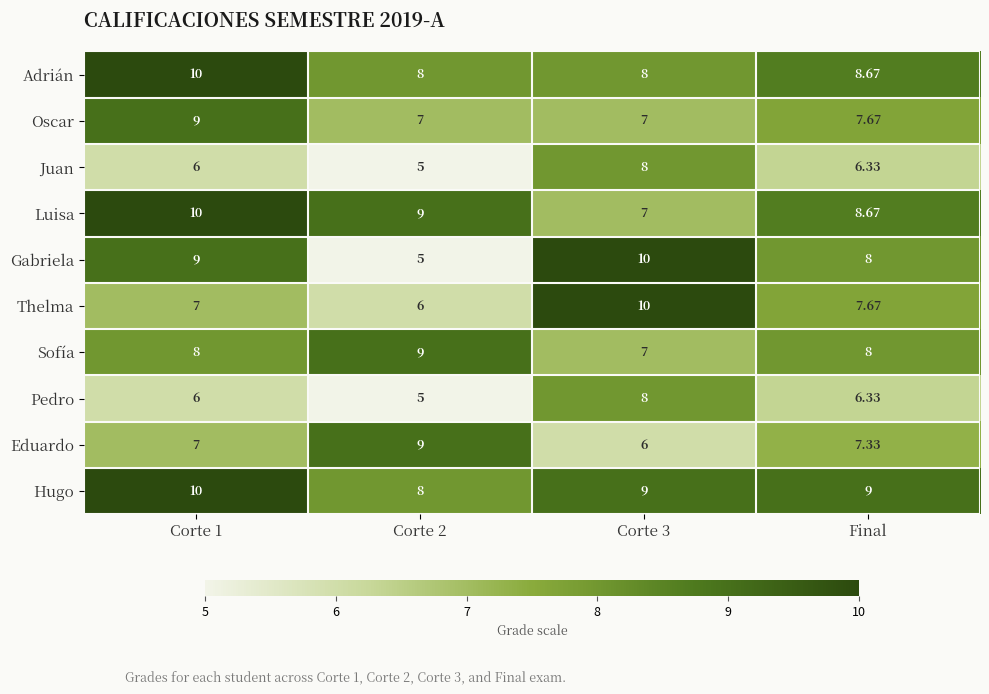

Which series has the largest total across all categories?

Hugo